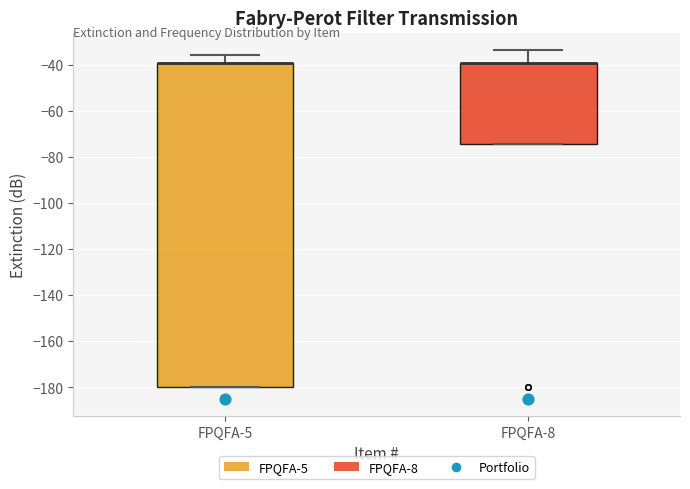

Where is the upper edge of the box for FPQFA-8 on the y-axis? The values are not printed on the chart, so give them approximately, as read against the axis.

-40